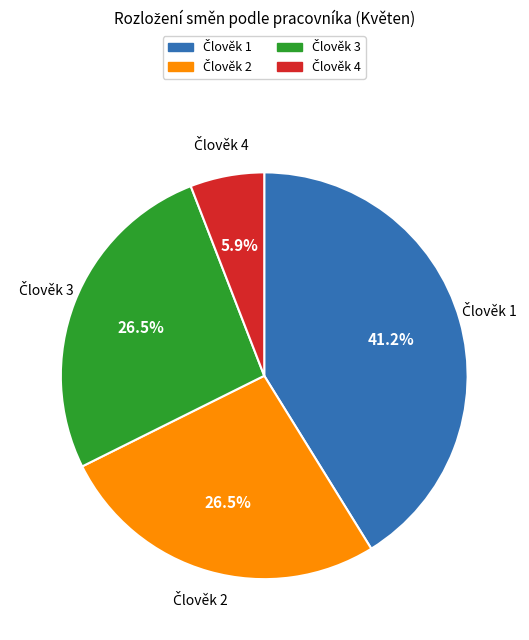

Is there a majority slice in this chart?

No